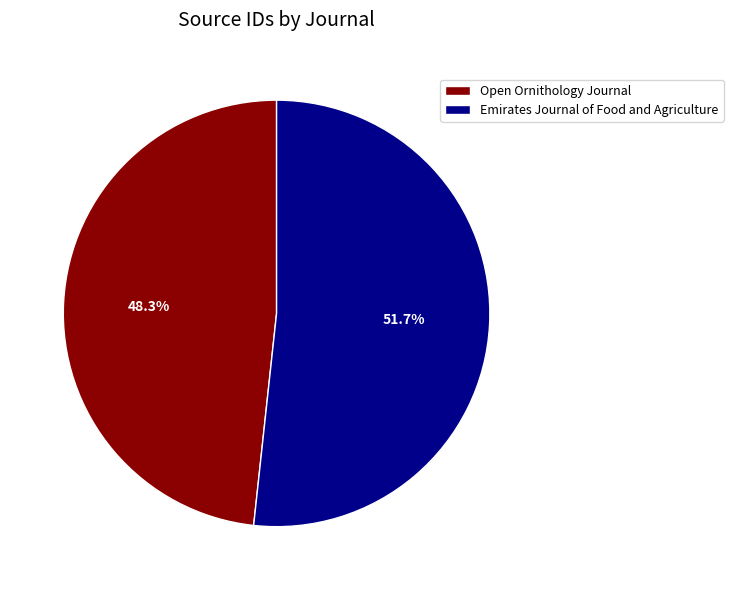

Which has a higher value, Open Ornithology Journal or Emirates Journal of Food and Agriculture?

Emirates Journal of Food and Agriculture